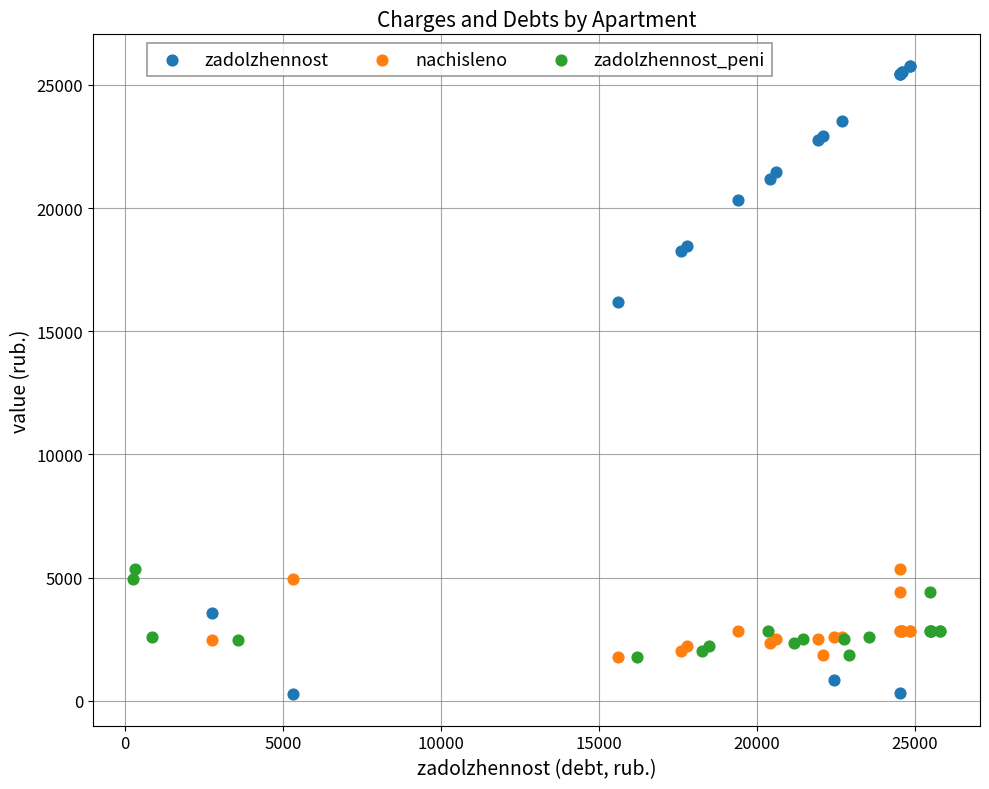

Which series reaches the minimum Y coordinate?

zadolzhennost